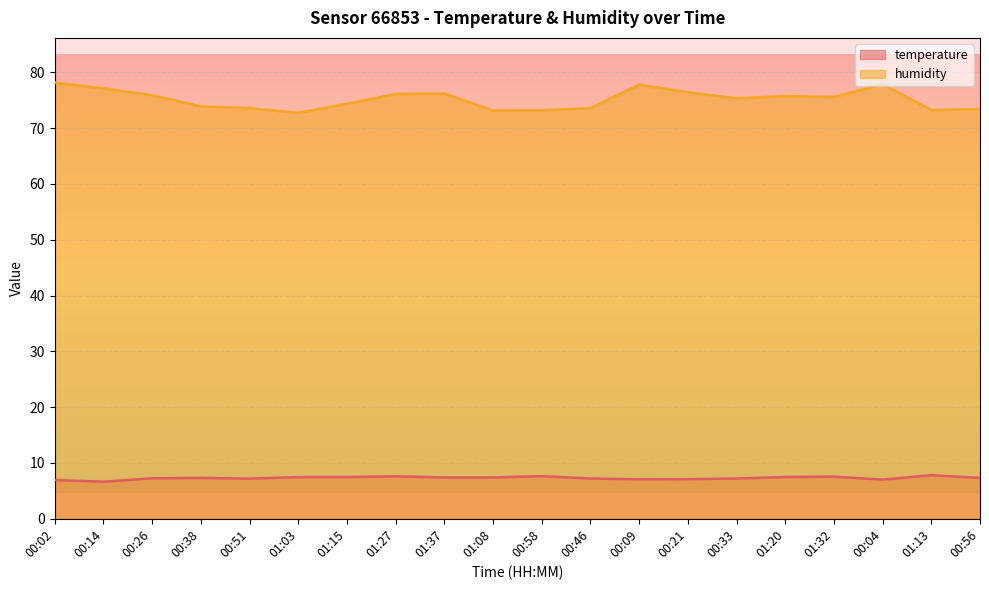

True or false: humidity and temperature intersect in this chart.

False